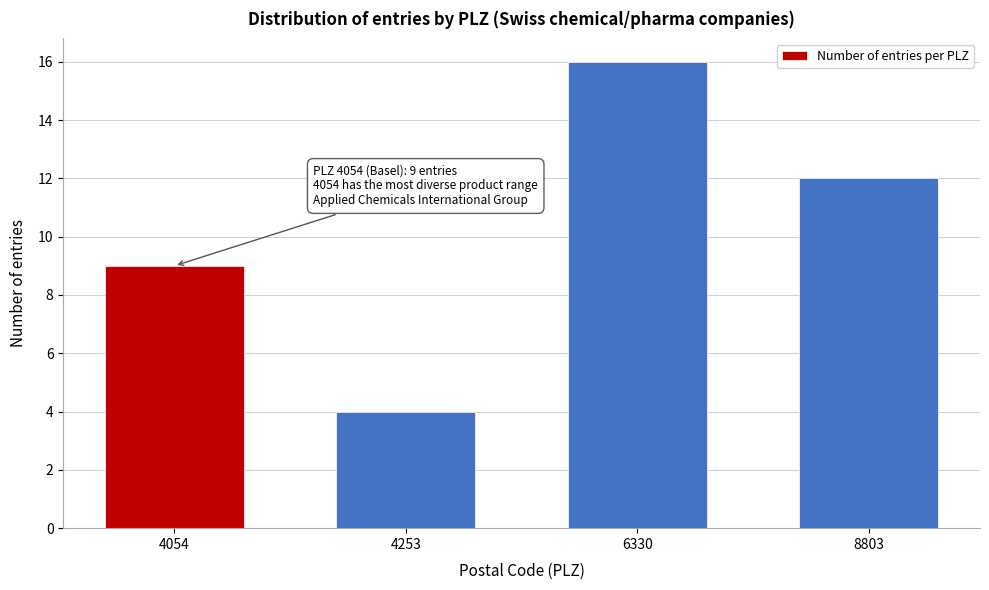

Reading left to right, transcribe all the data shown in this chart.

4054=9	4253=4	6330=16	8803=12